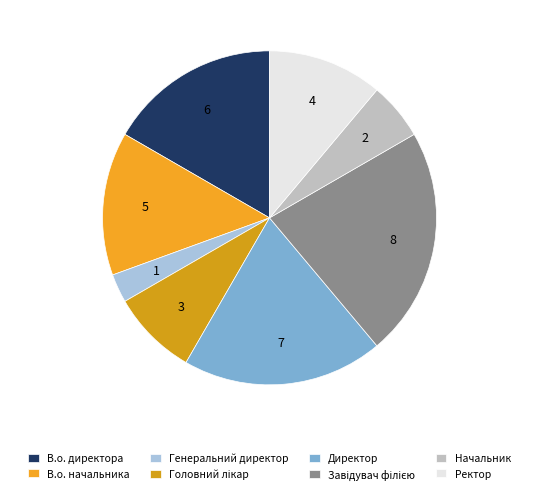

What is the smallest slice in the pie chart?

Генеральний директор